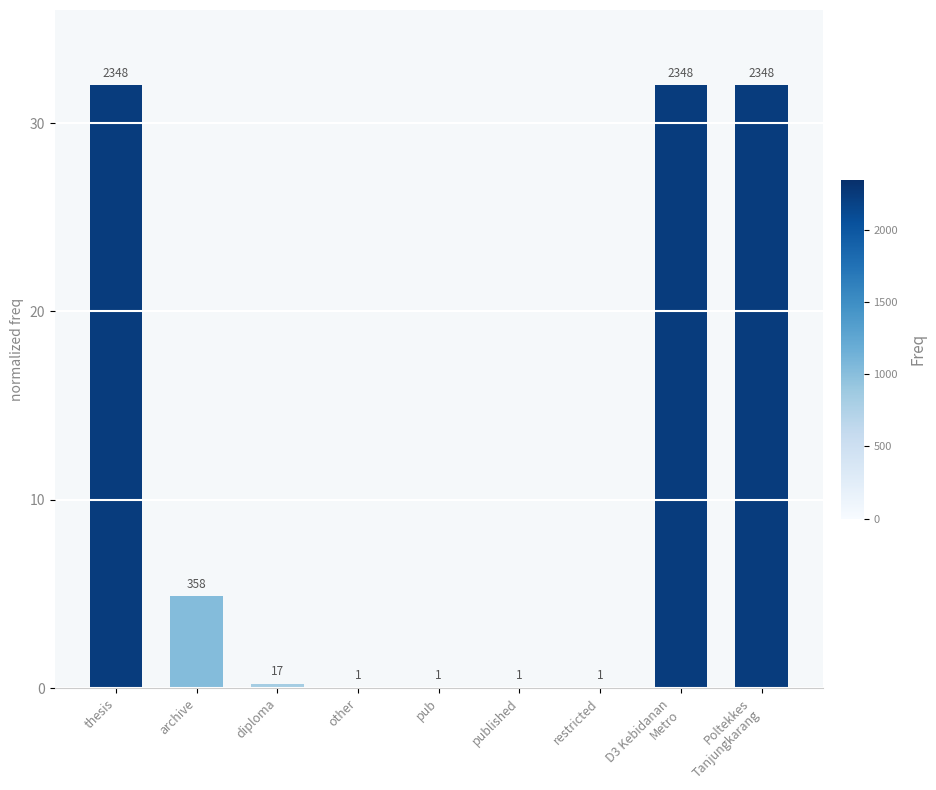

Are the bars horizontal?

No